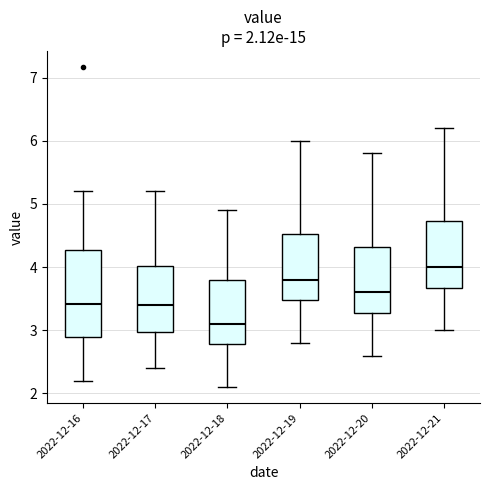

Which box's median line is the lowest?

2022-12-18